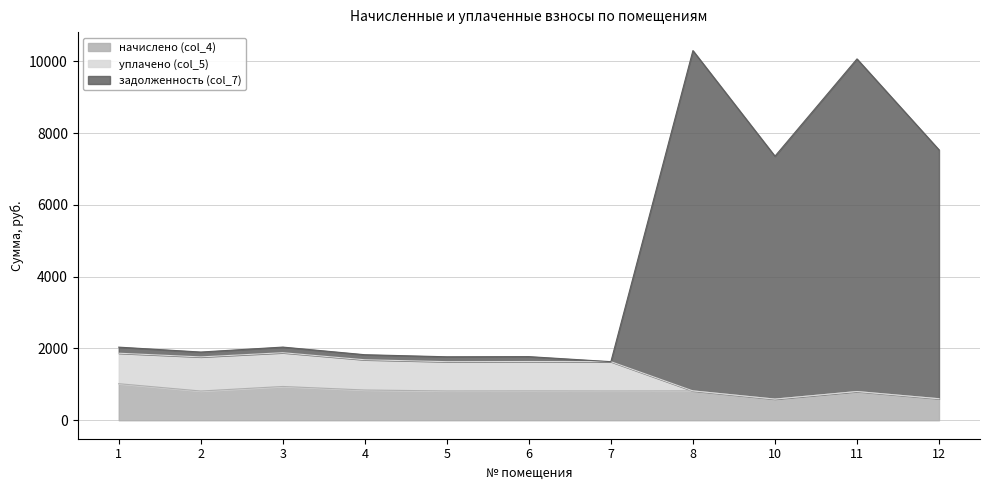

What is the value of the уплачено (col_5) point at the 1st from the left?

1868.0